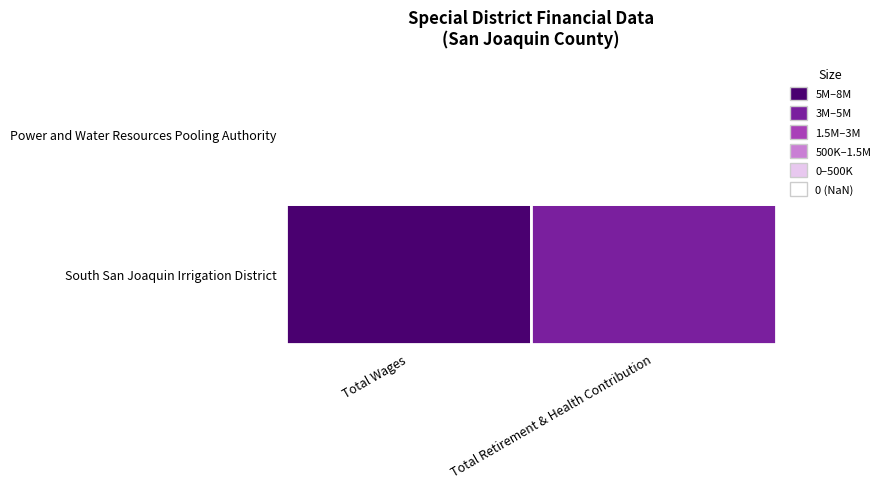

What is the total value across all series at 1?

3382728